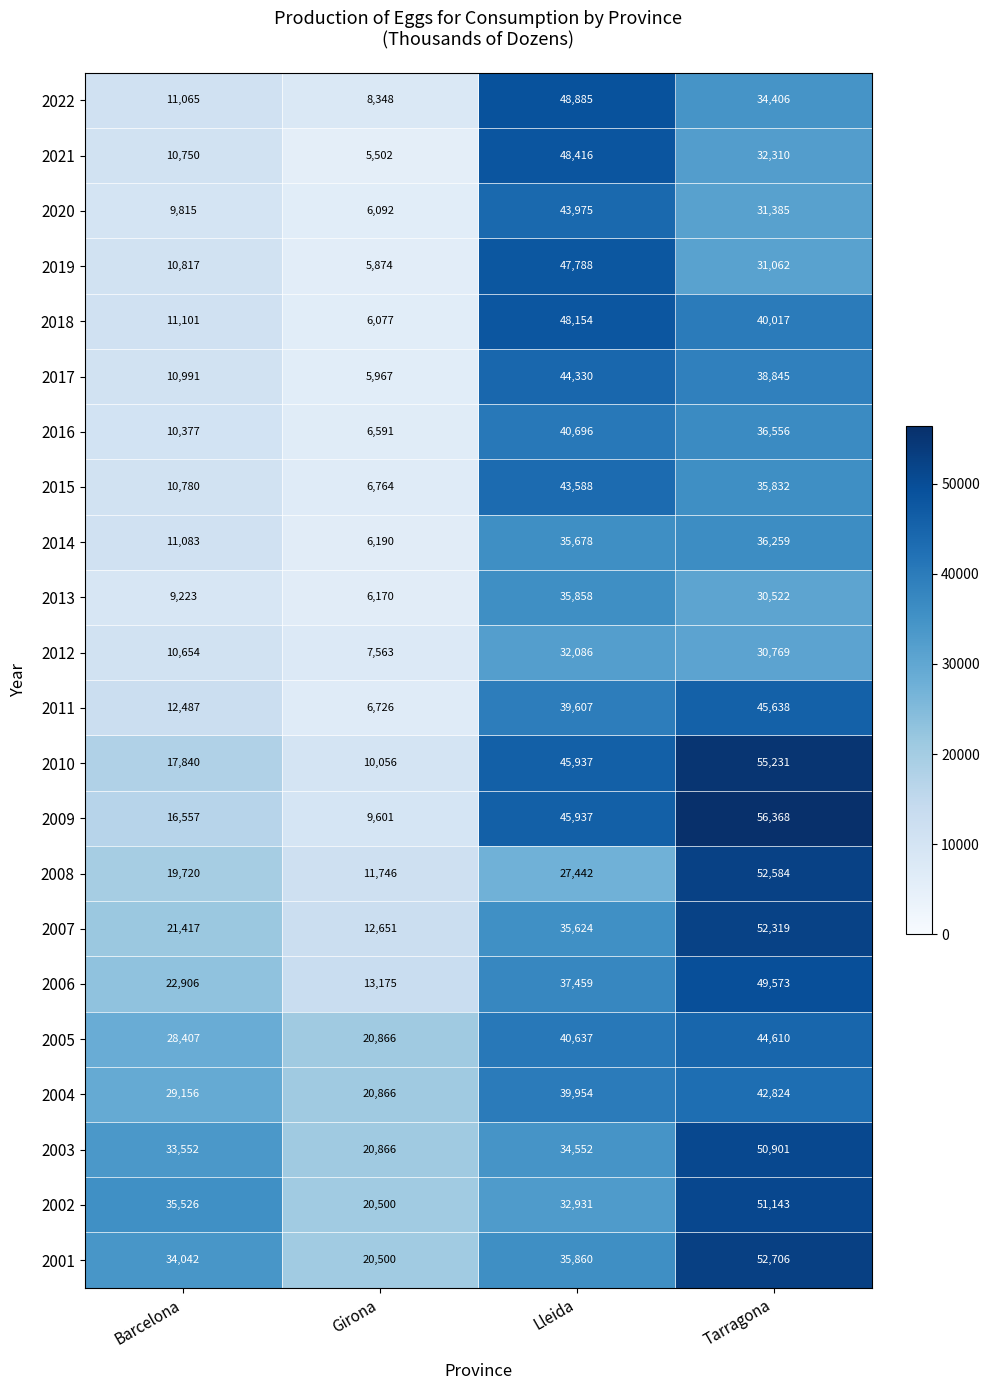

Is it true that 2011 equals 20563 at Tarragona?

False